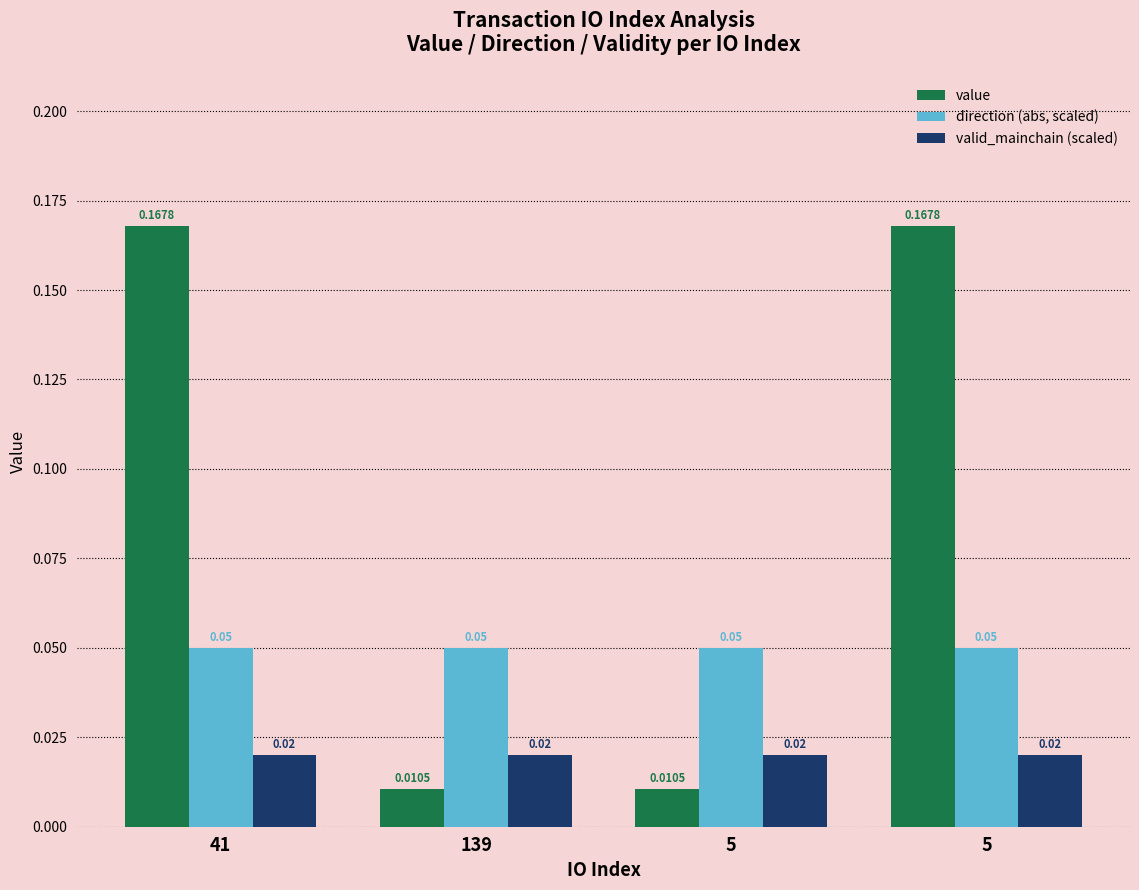

The valid_mainchain (scaled) series shows 0.0 at 5. True or false?

False